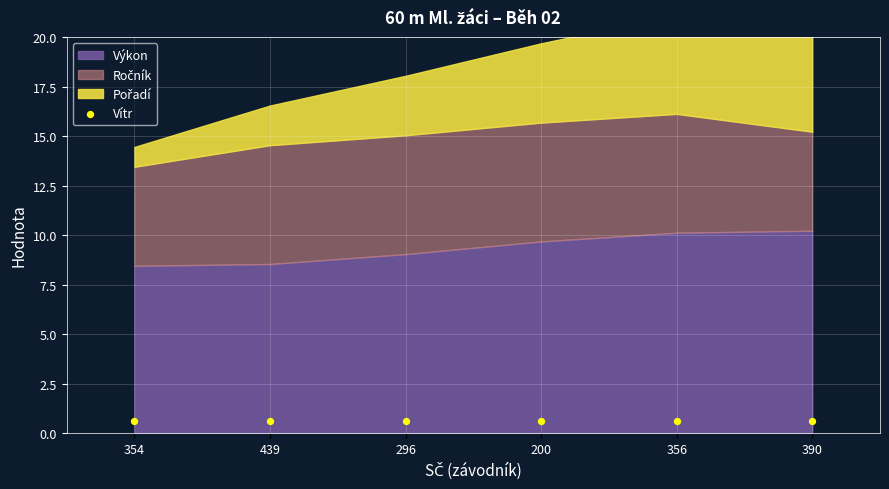

Which series has the largest Y range (max minus min)?

Pořadí